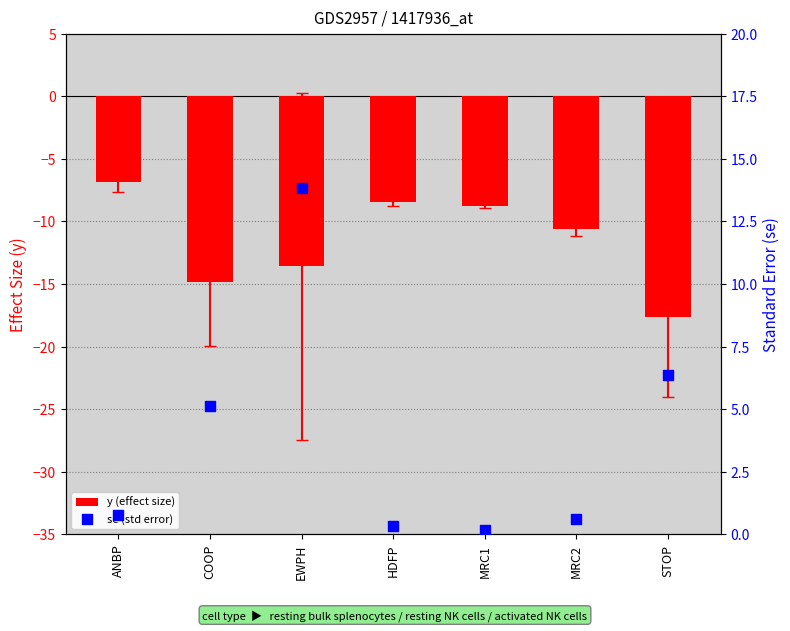

What is the total value across all series at COOP?

-9.7